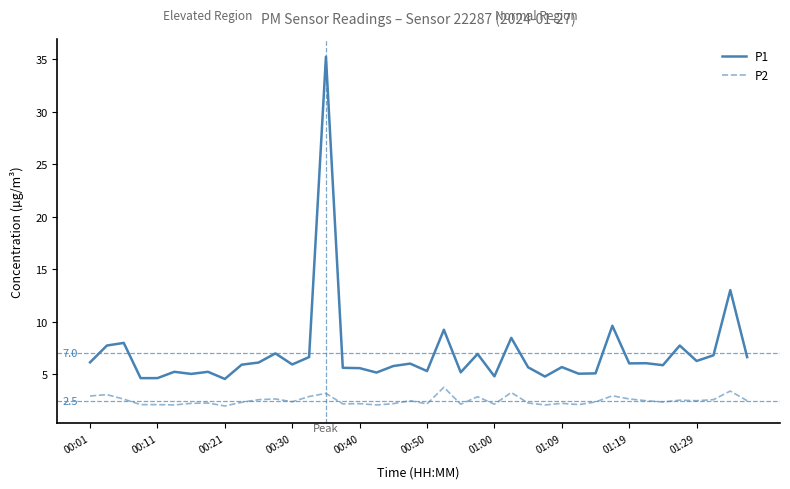

What is the maximum value shown in the chart?

35.2